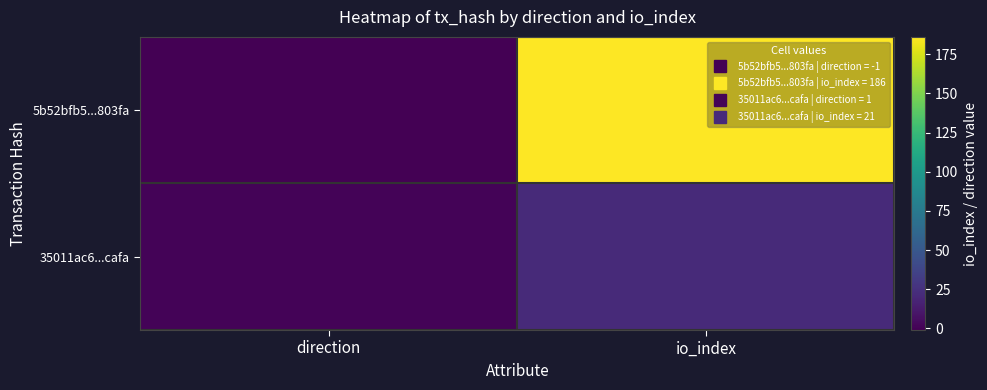

At which category does the chart reach its peak across all series?

io_index